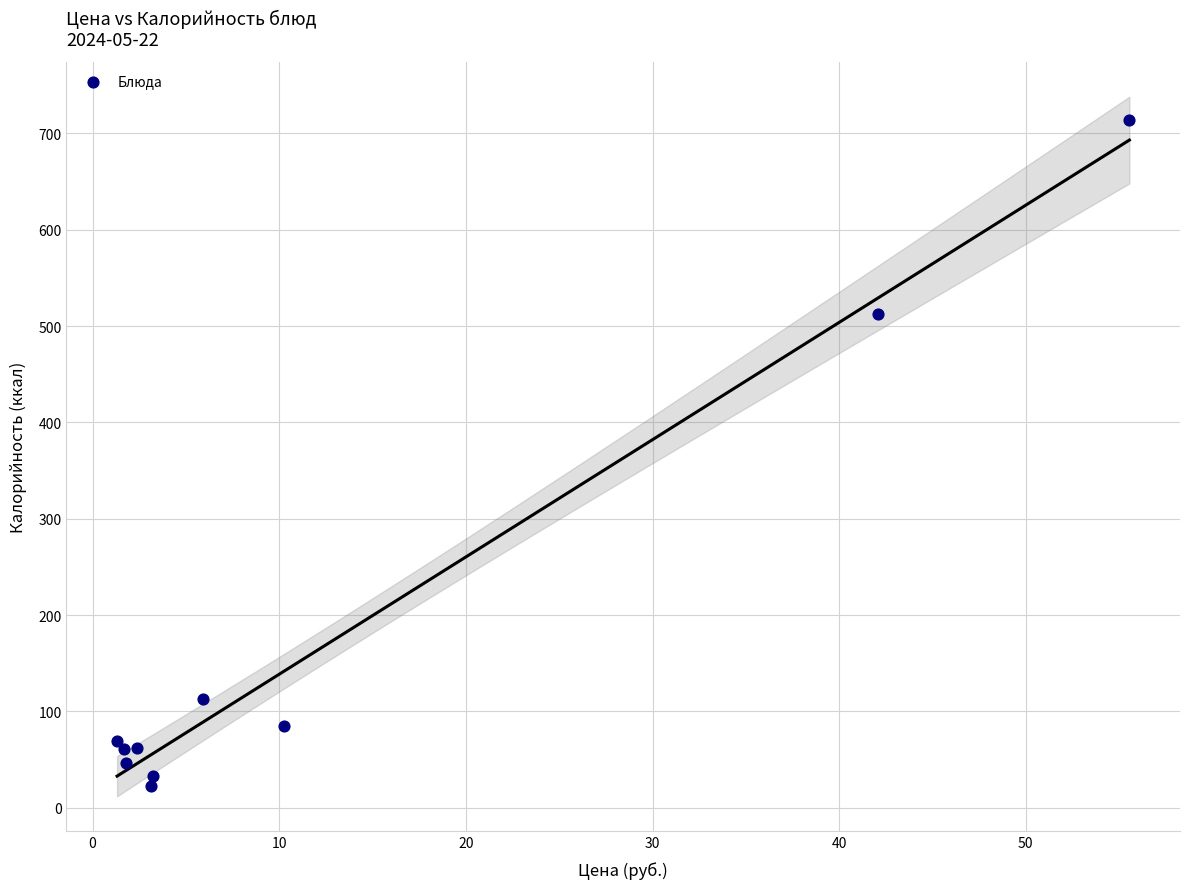

What Y value in the scatter plot is closest to 368?

513.0